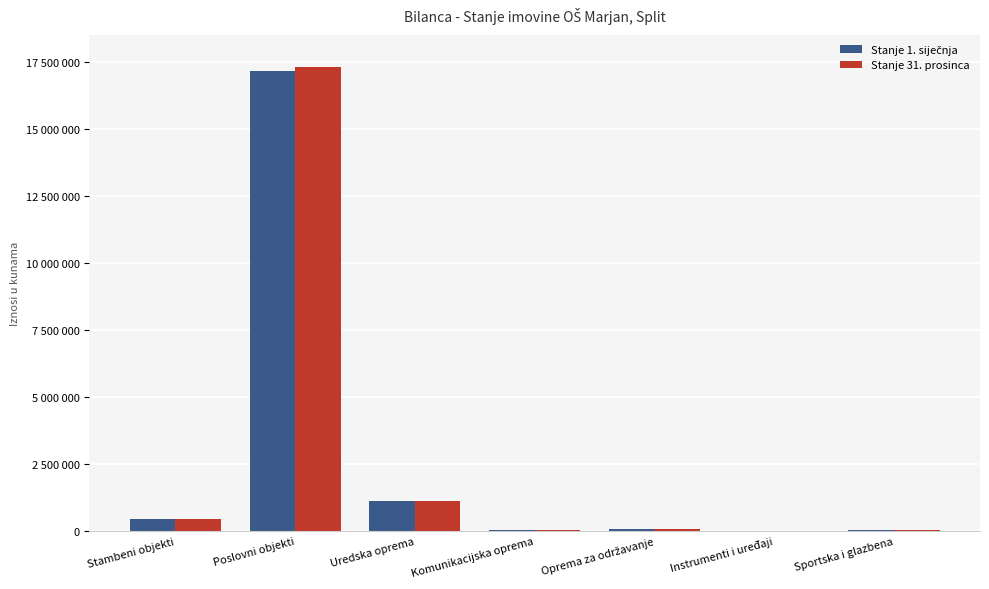

Rank the series by their average value, from lowest to highest.

Stanje 1. siječnja, Stanje 31. prosinca